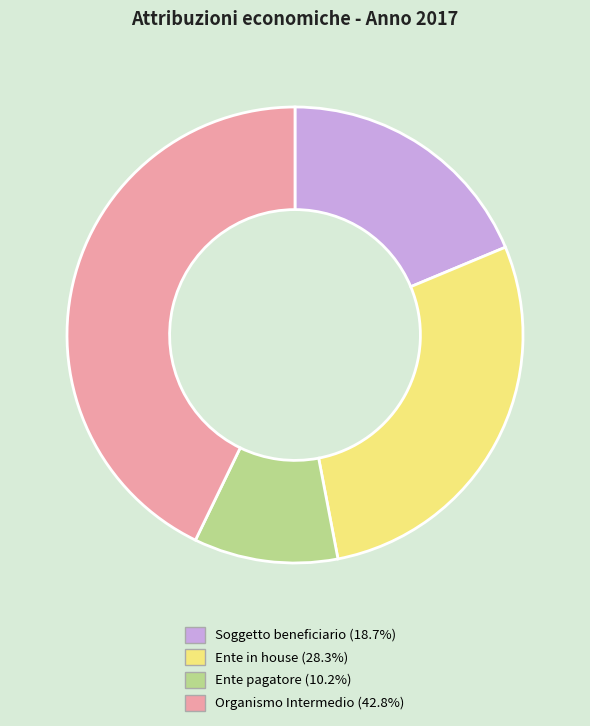

Is there a majority slice in this chart?

No